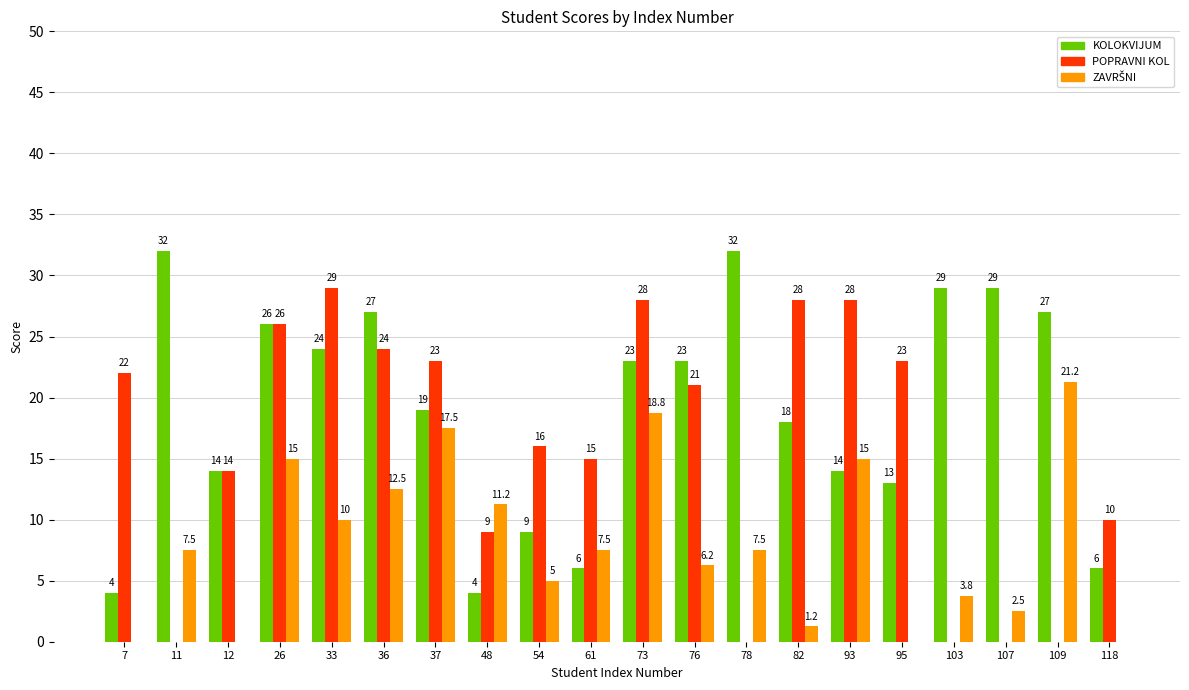

The KOLOKVIJUM series shows 39.8 at 107. True or false?

False